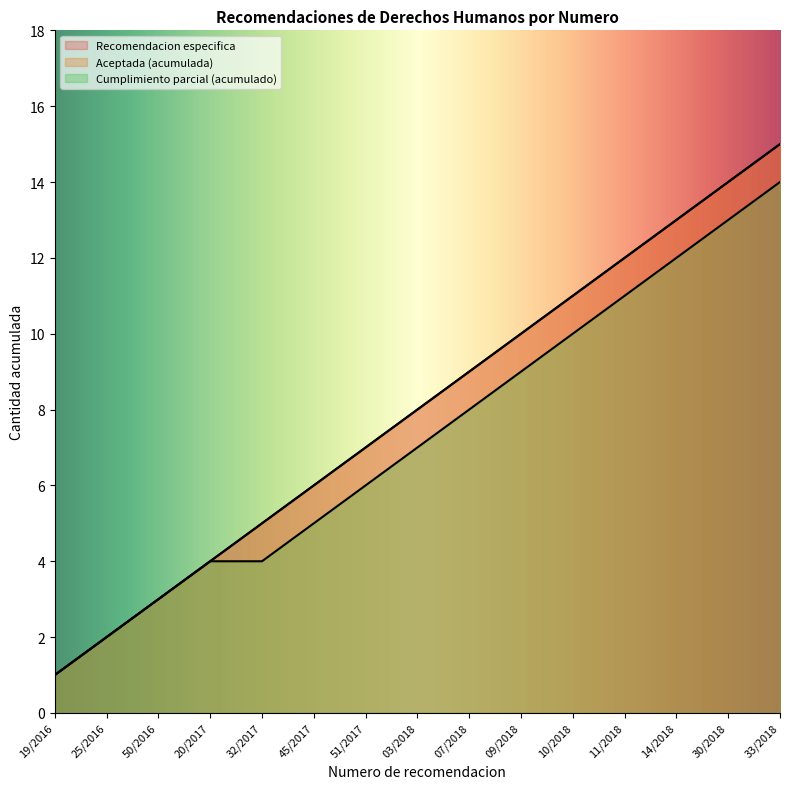

The Cumplimiento parcial series shows 1 at 10/2018. True or false?

False